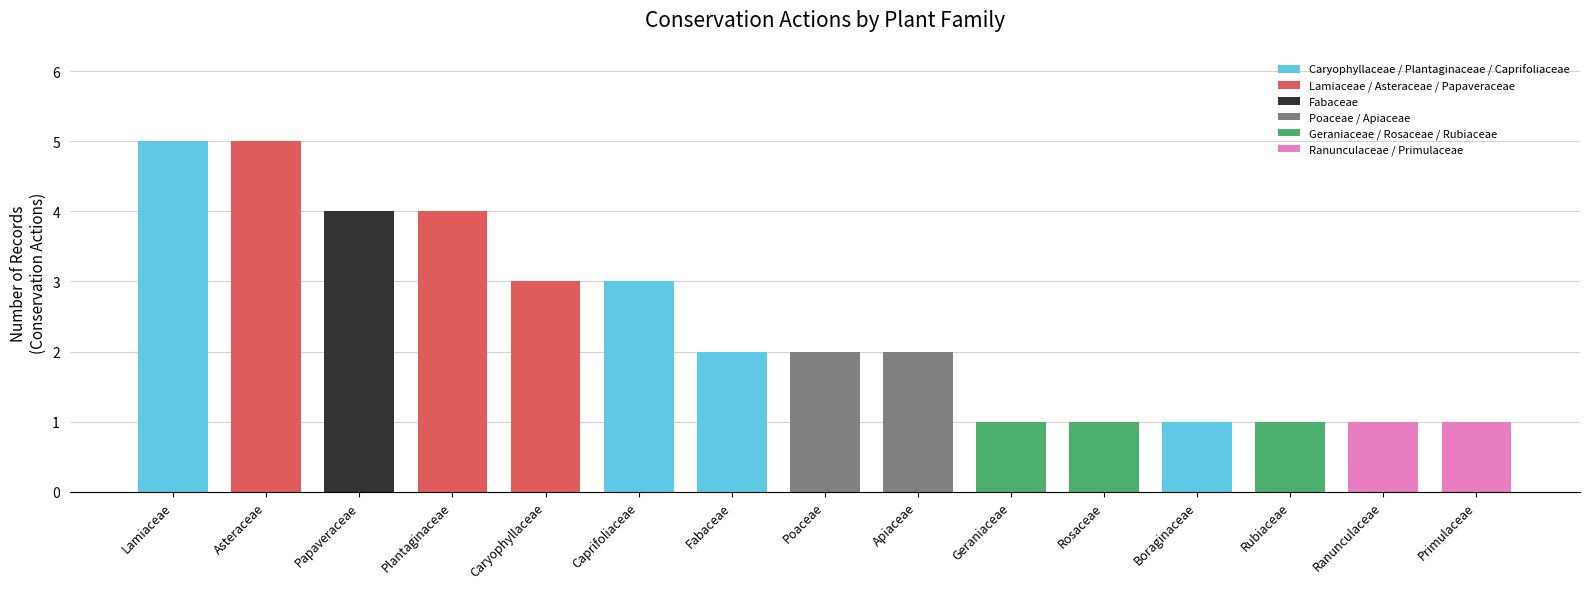

Does the chart contain stacked bars?

No